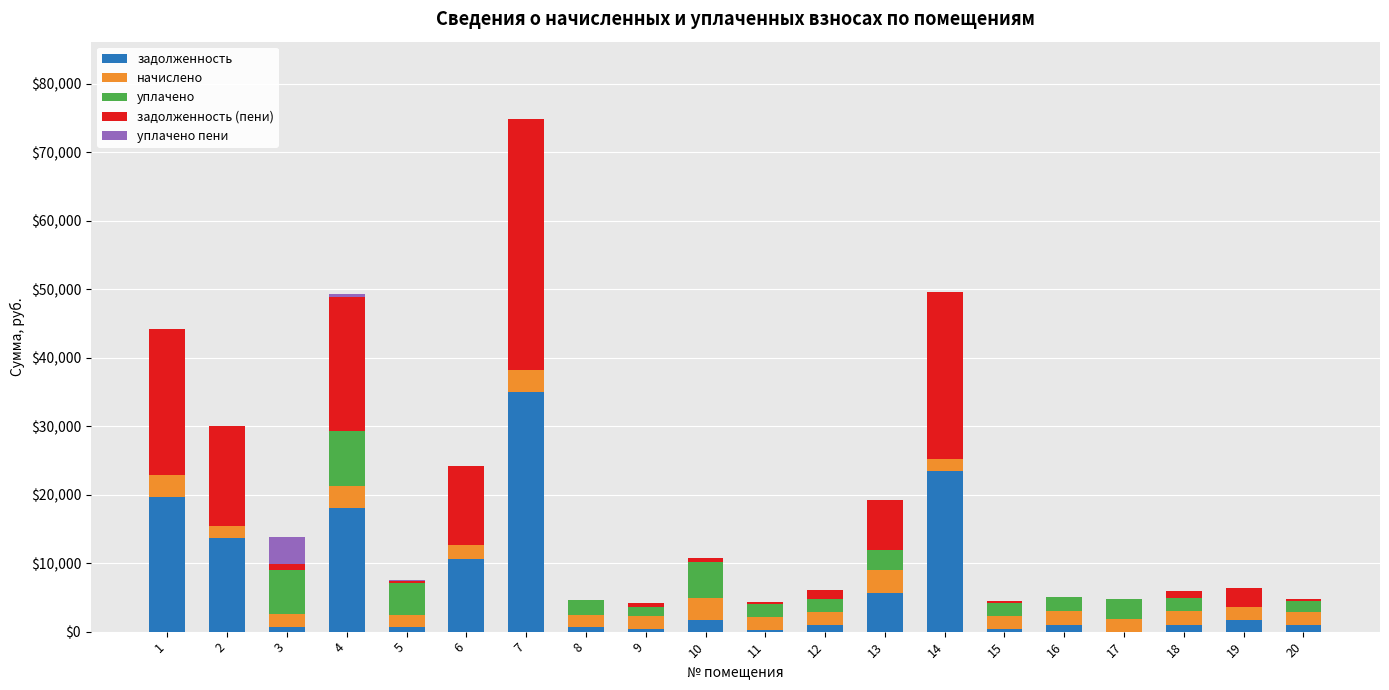

What is the total value across all series at 16?

5006.0